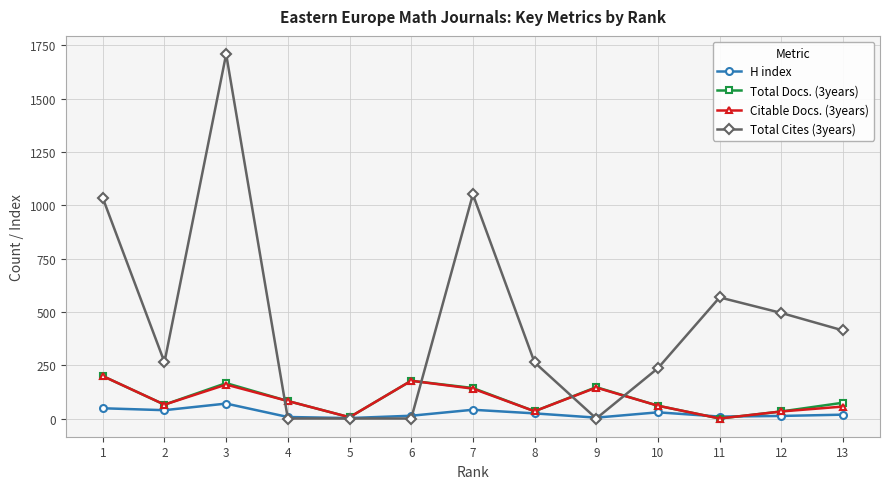

At how many categories does at least one series exceed 326?

6